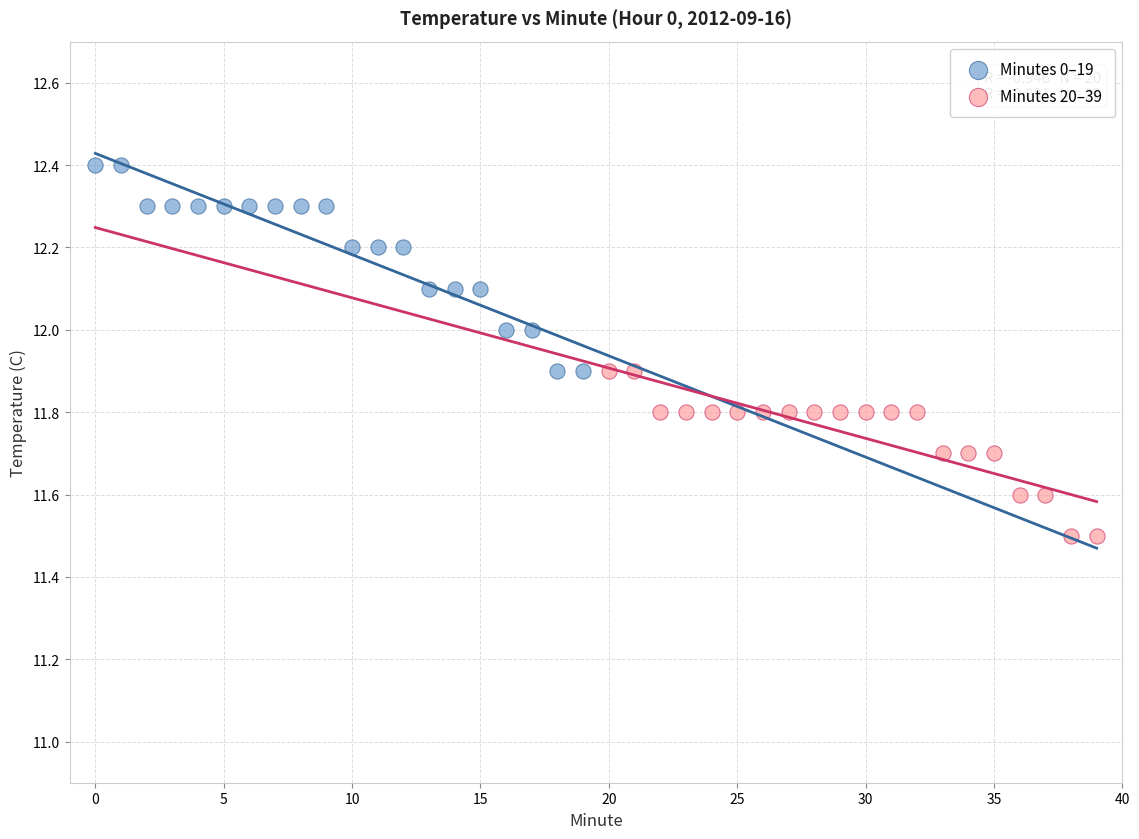

Which series reaches the minimum Y coordinate?

Minutes 20–39